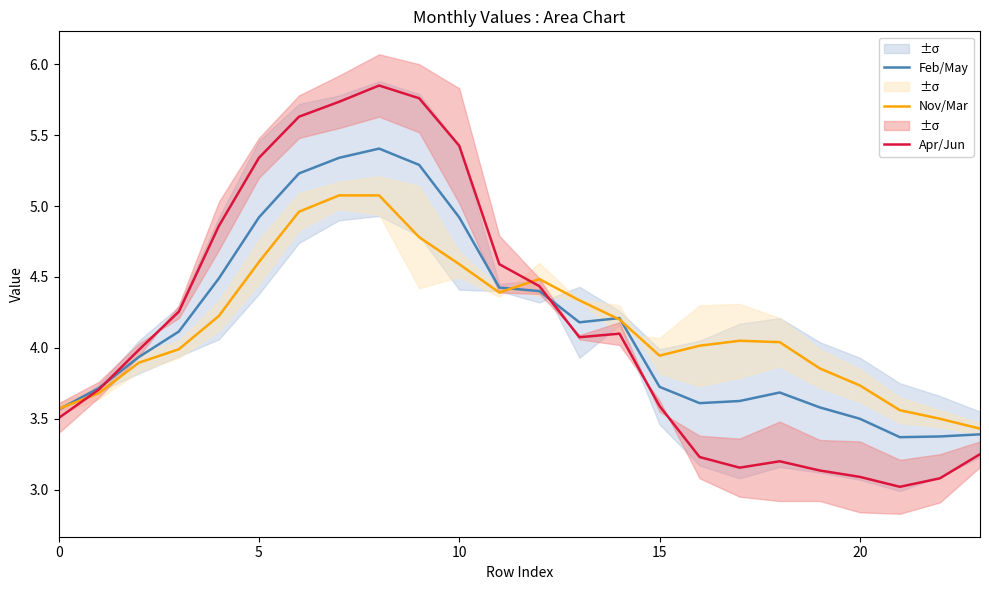

Rank the series by their maximum value, from lowest to highest.

Nov/Mar, Feb/May, Apr/Jun